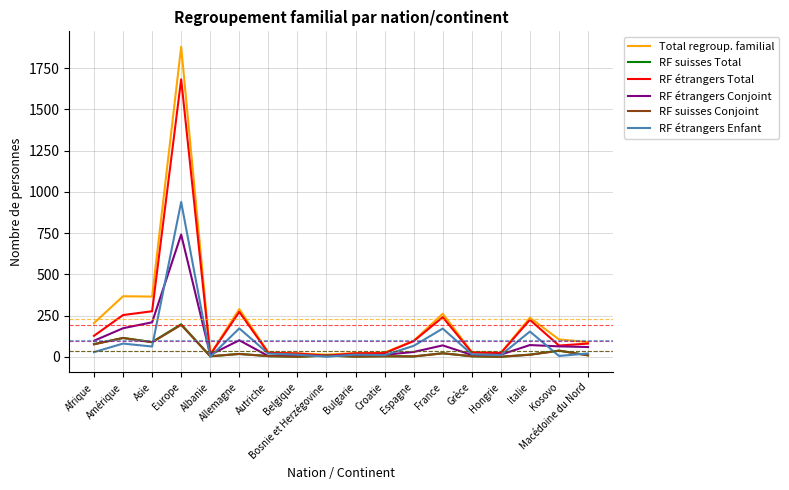

What is the maximum value shown in the chart?

1880